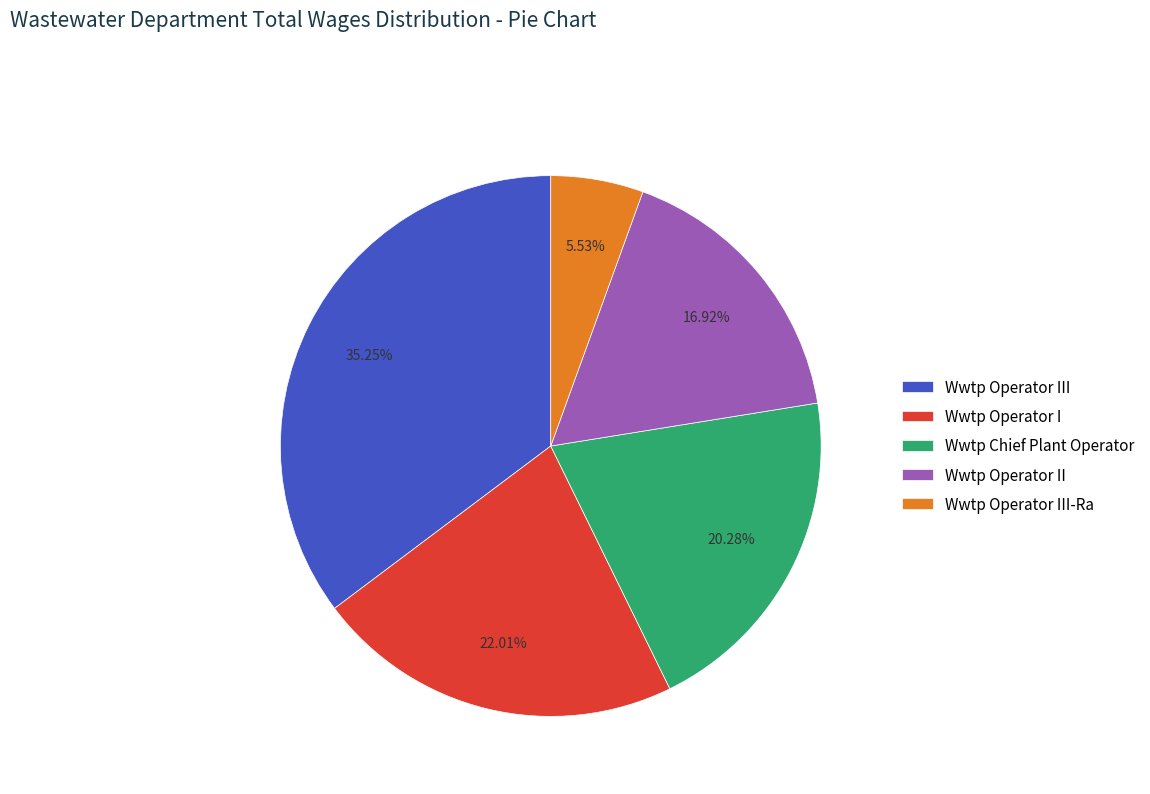

Is Wwtp Operator II the majority of the pie?

No